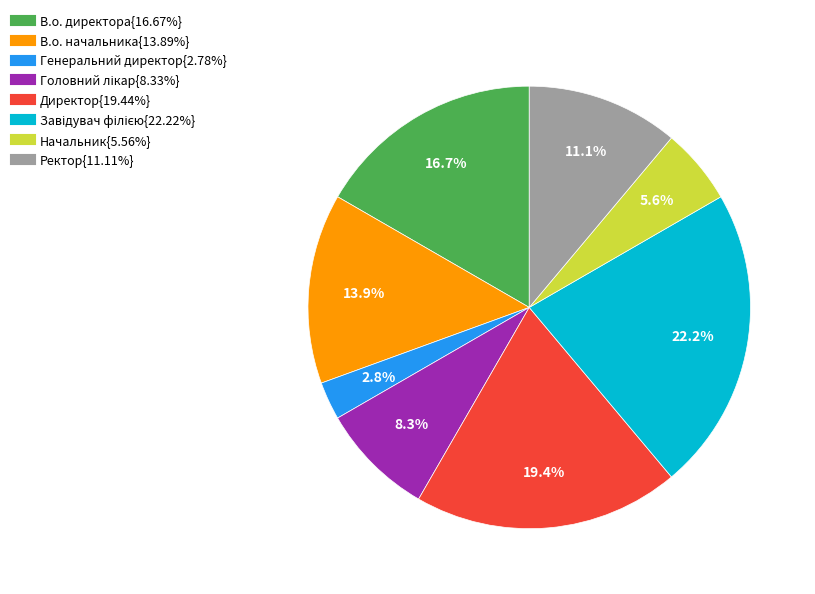

Does any single category account for the majority?

No